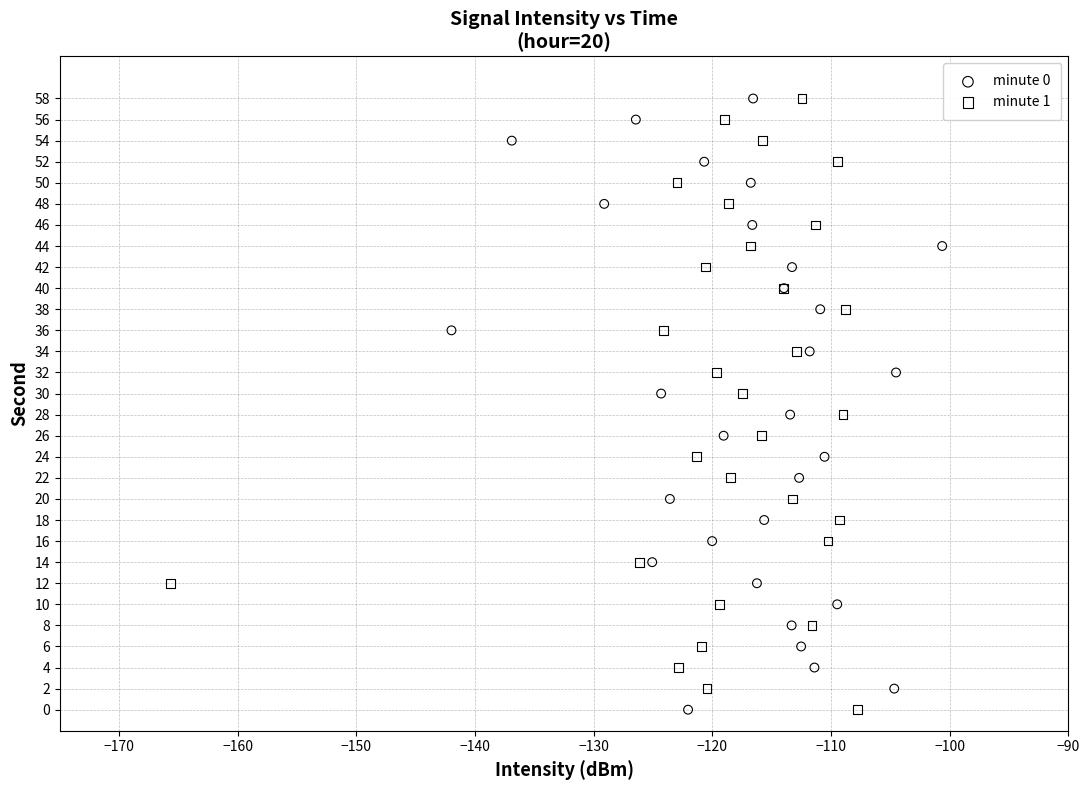

What are all the series names shown in the legend?

minute 0, minute 1